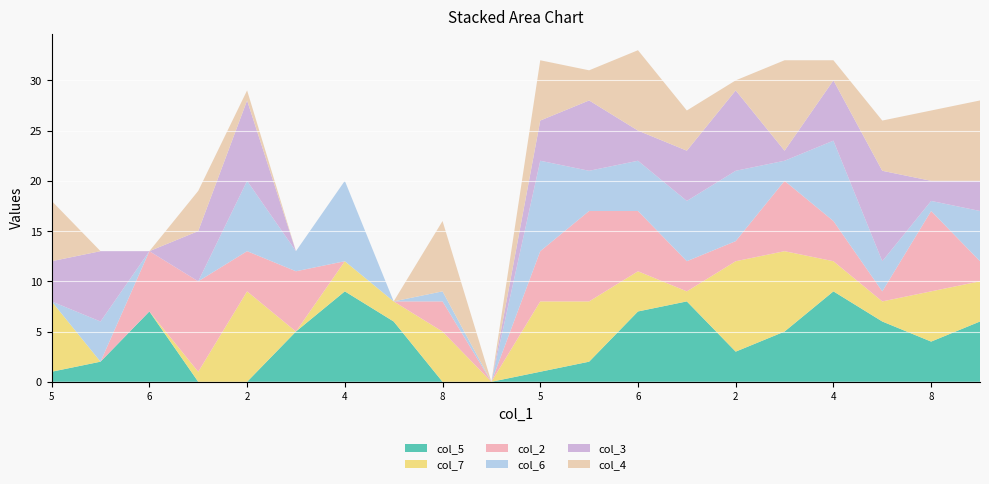

Reading left to right, what are all the values shown in this chart?

col_5: 1	2	7	0	0	5	9	6	0	0	1	2	7	8	3	5	9	6	4	6
col_7: 7	0	0	1	9	0	3	2	5	0	7	6	4	1	9	8	3	2	5	4
col_2: 0	0	6	9	4	6	0	0	3	0	5	9	6	3	2	7	4	1	8	2
col_6: 0	4	0	0	7	2	8	0	1	0	9	4	5	6	7	2	8	3	1	5
col_3: 4	7	0	5	8	0	0	0	0	0	4	7	3	5	8	1	6	9	2	3
col_4: 6	0	0	4	1	0	0	0	7	0	6	3	8	4	1	9	2	5	7	8